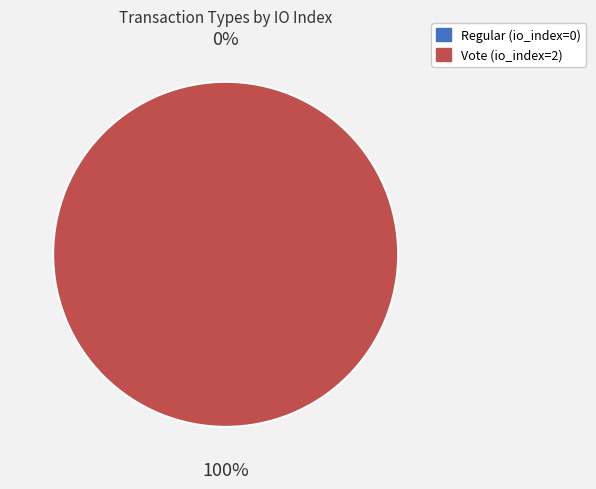

Rank the categories by value from highest to lowest.

Vote (io_index=2), Regular (io_index=0)